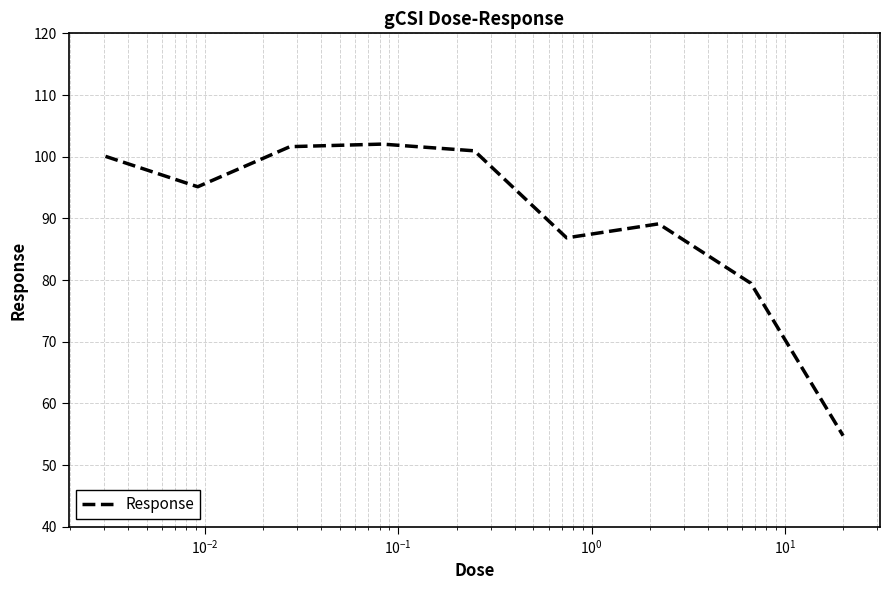

What is the greatest value displayed?

102.0